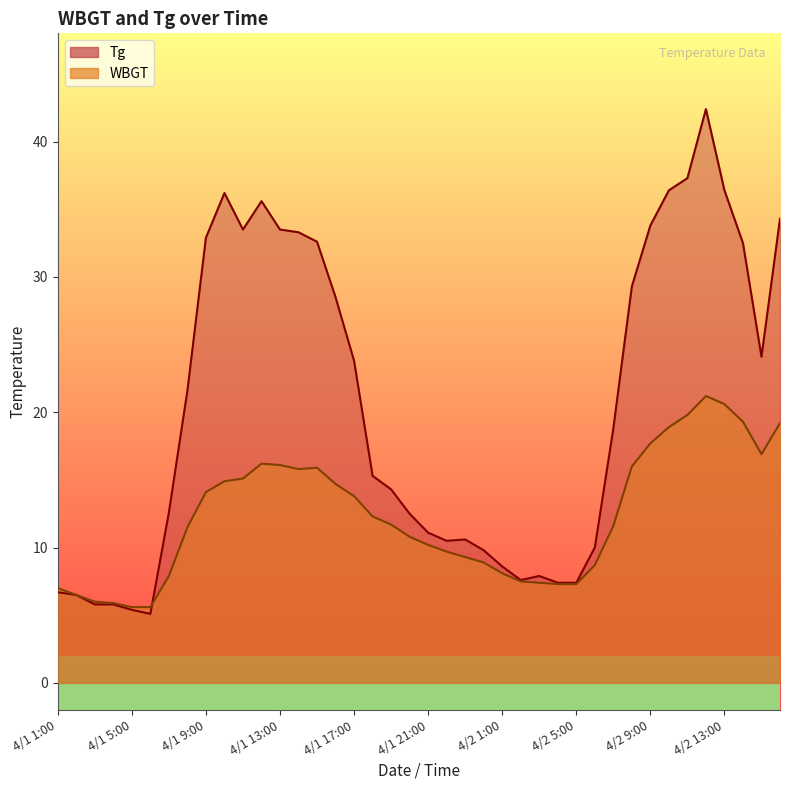

At which label does Tg reach its minimum?

4/1 6:00